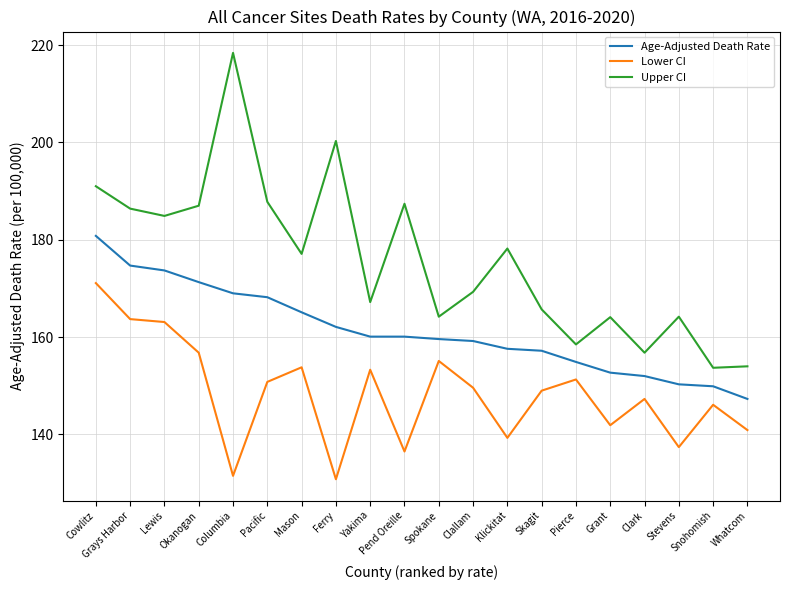

Is it true that Upper CI equals 255.6 at Skagit?

False